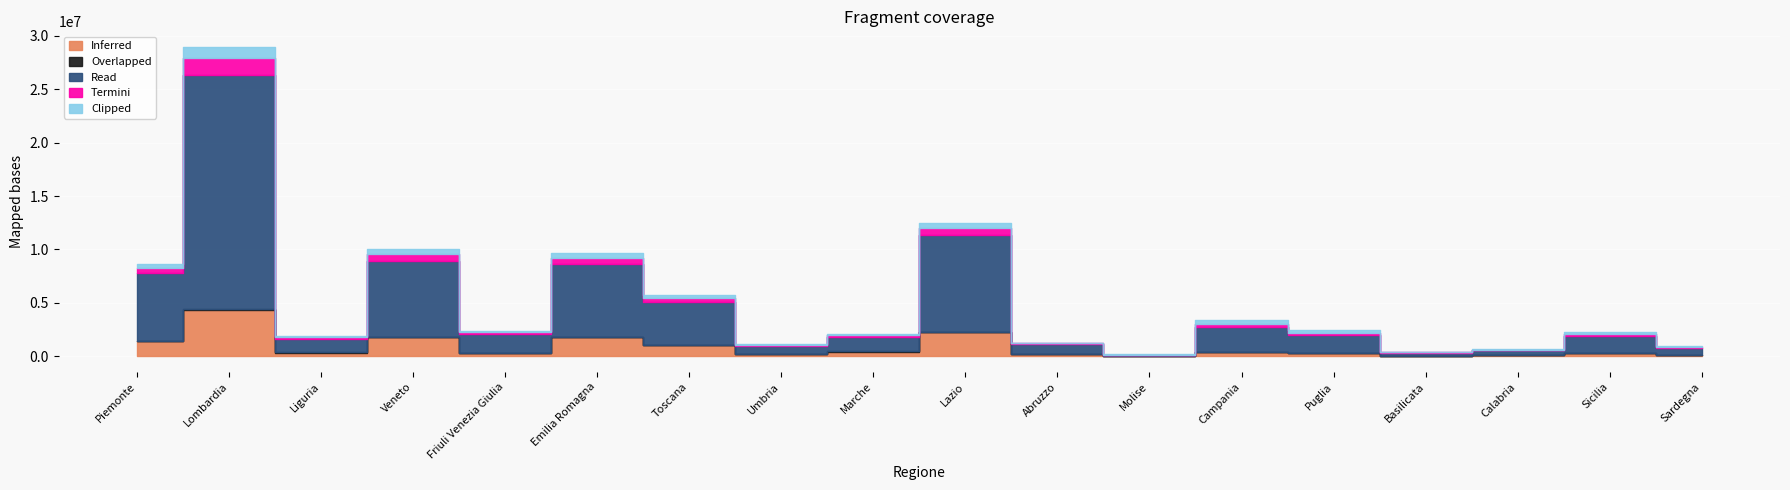

True or false: Termini and Read intersect in this chart.

False